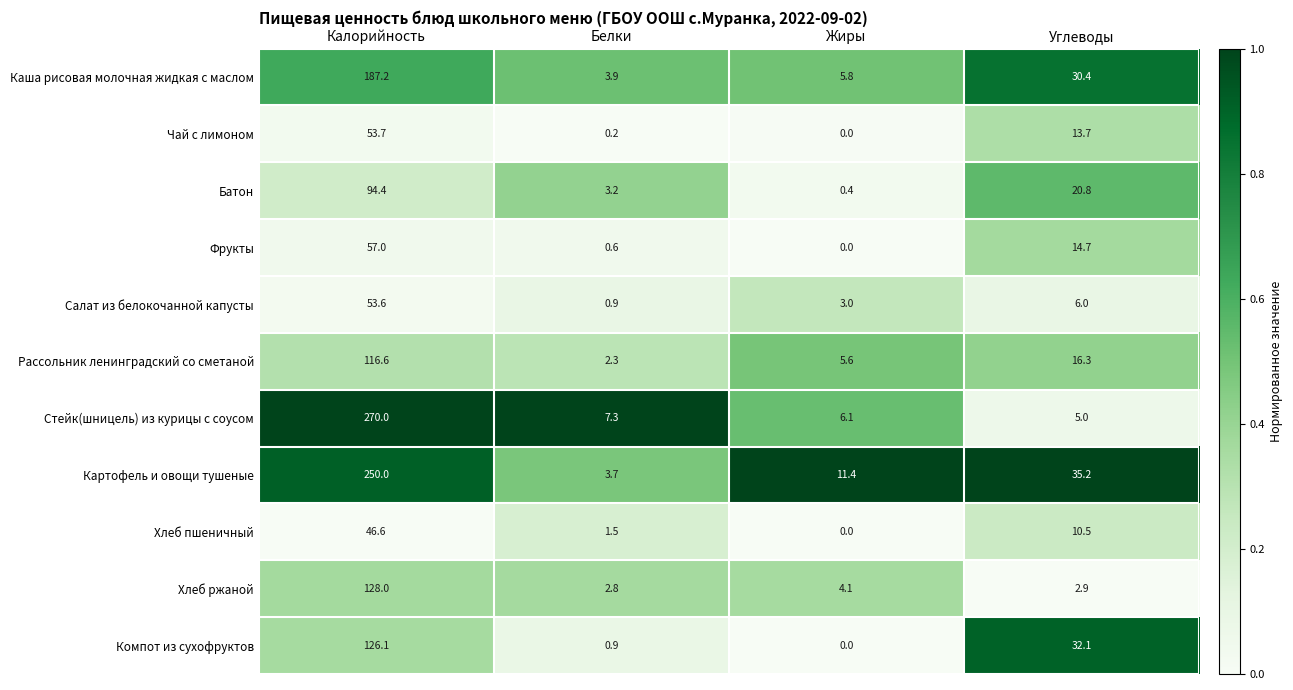

Between Калорийность and Углеводы, which series saw the biggest shift?

Стейк(шницель) из курицы с соусом